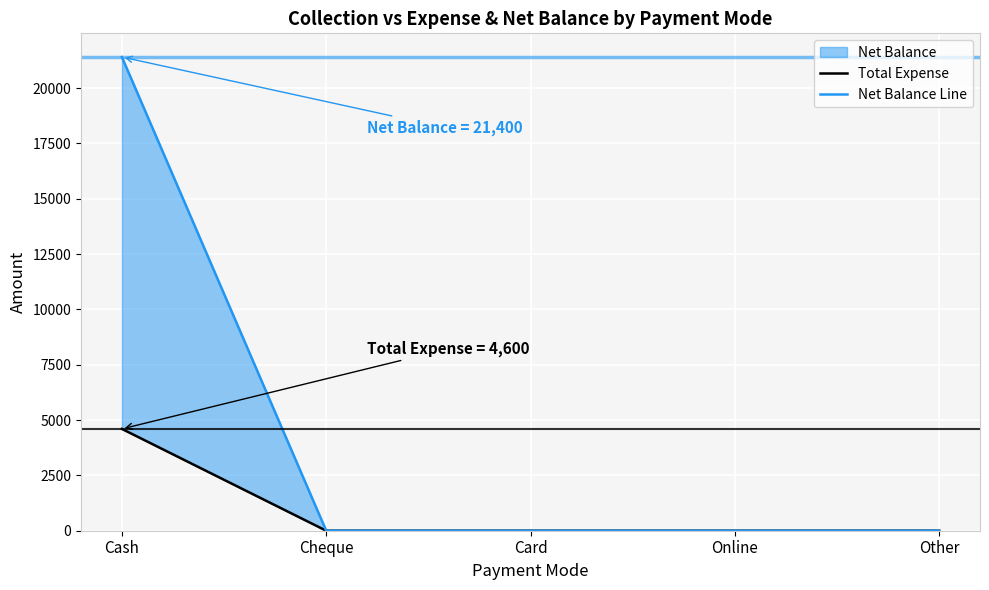

True or false: Total Expense has more than 0 points higher than both neighbors.

False